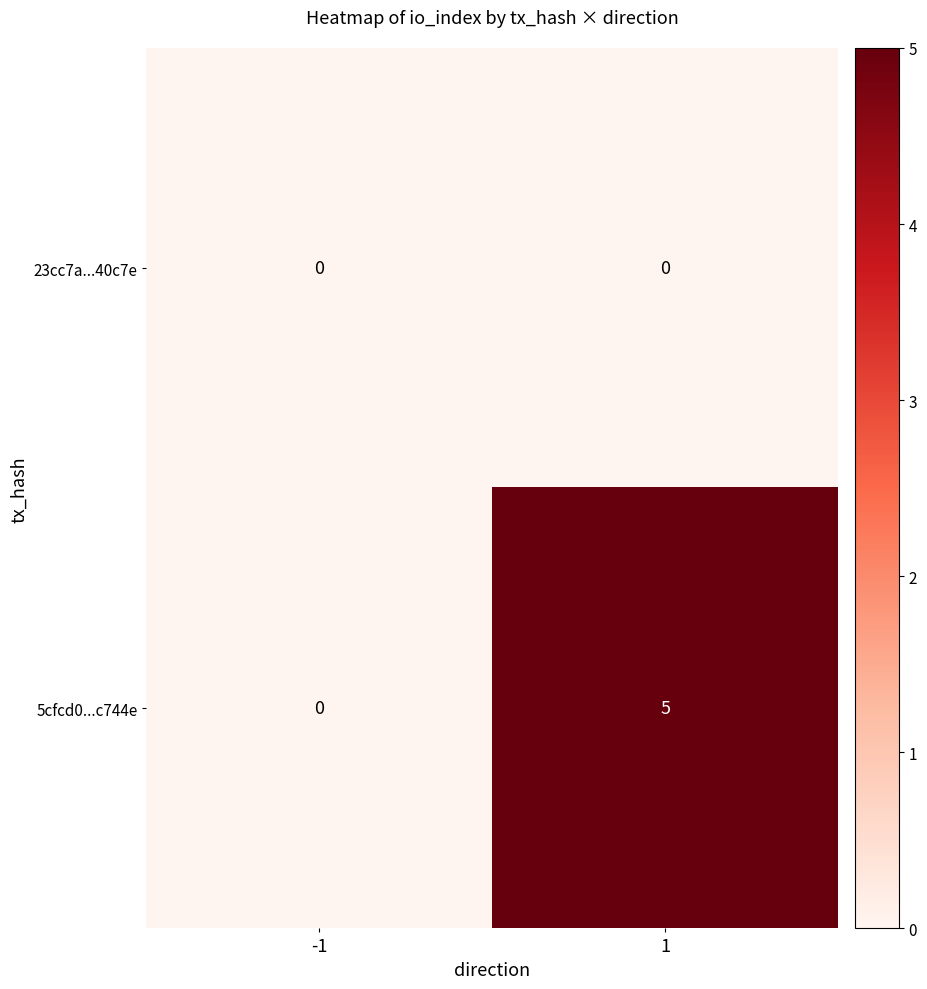

The value of 5cfcd0...c744e at 1 is 5. True or false?

True